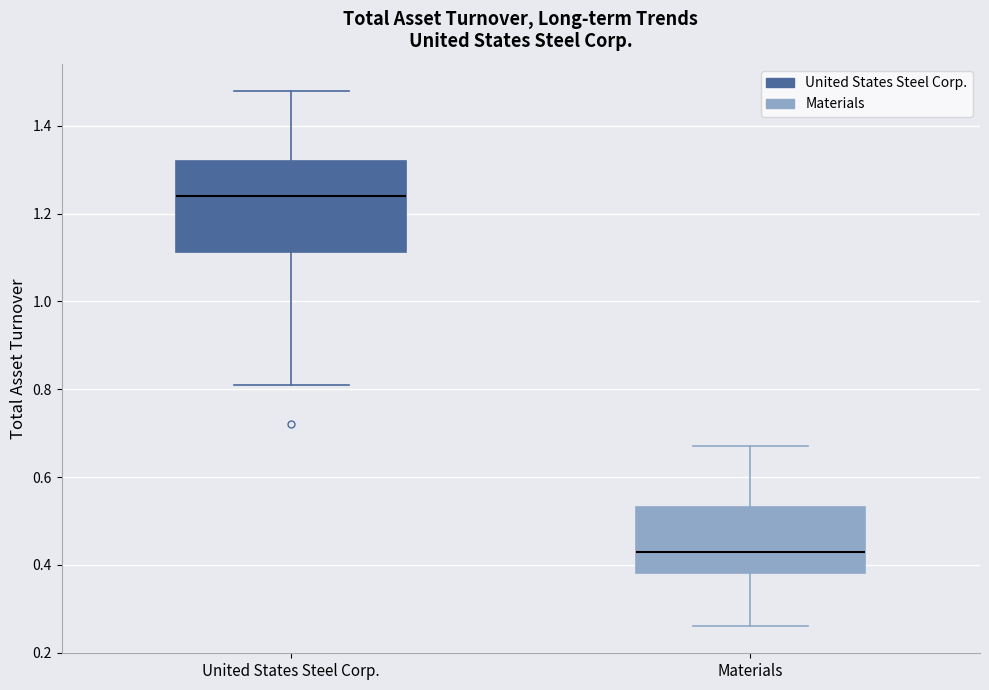

Which box's median line is the lowest?

Materials